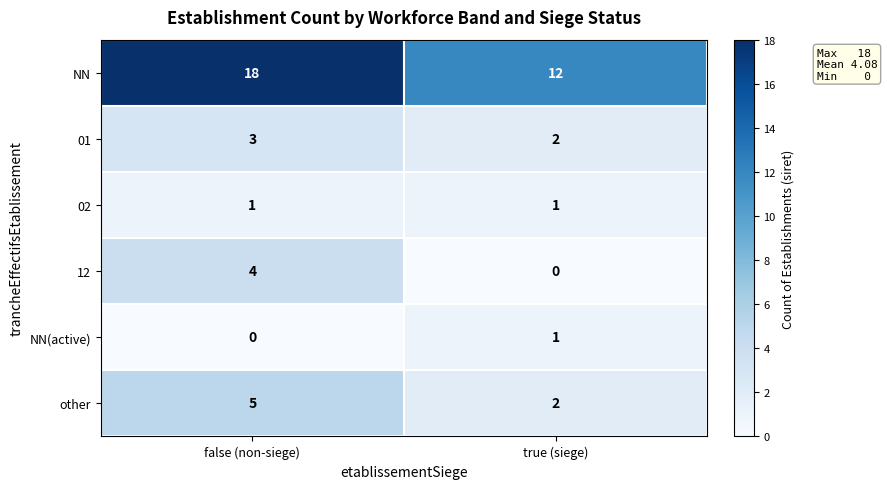

At which category does the chart reach its peak across all series?

false (non-siege)